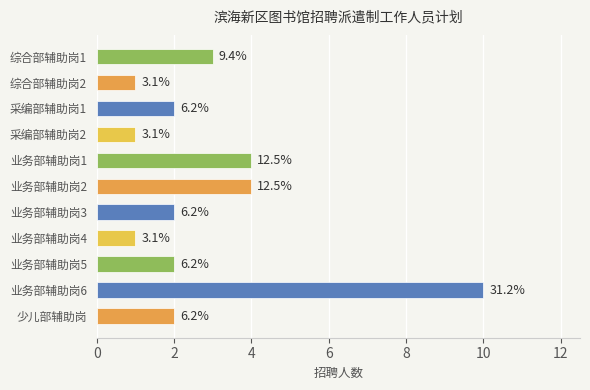

Are the bars horizontal?

Yes